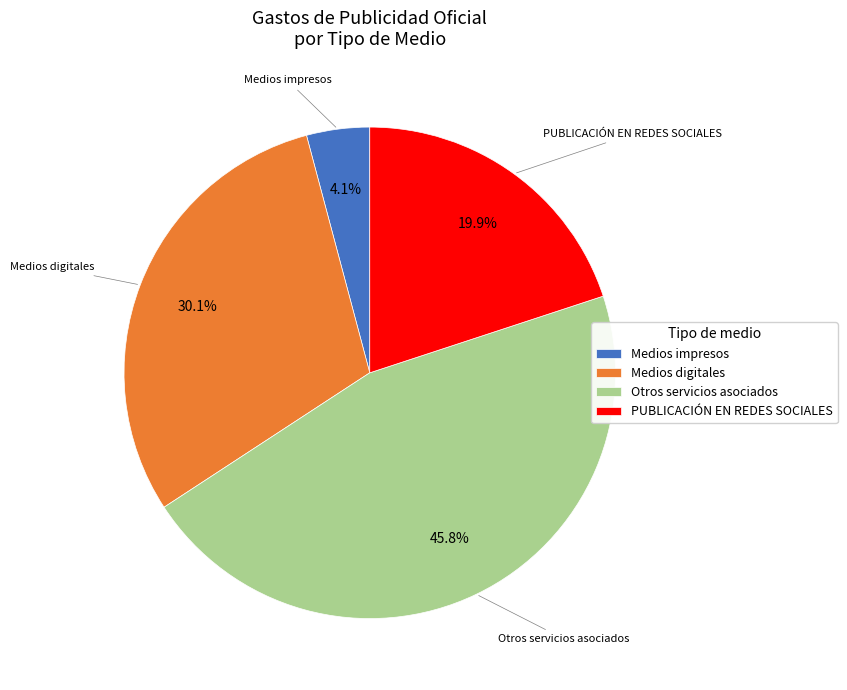

Approximately how many times larger is the value at Medios digitales compared to Medios impresos?

7.3